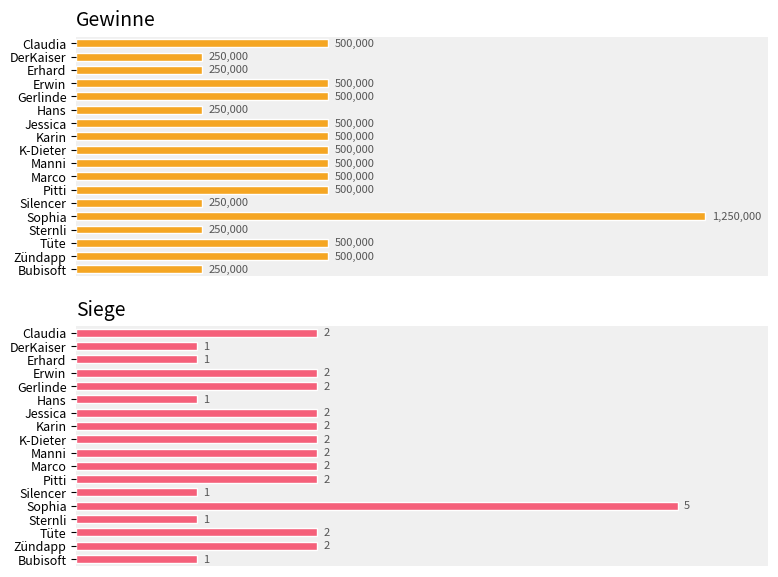

Where does the Siege series first go above 2?

Sophia